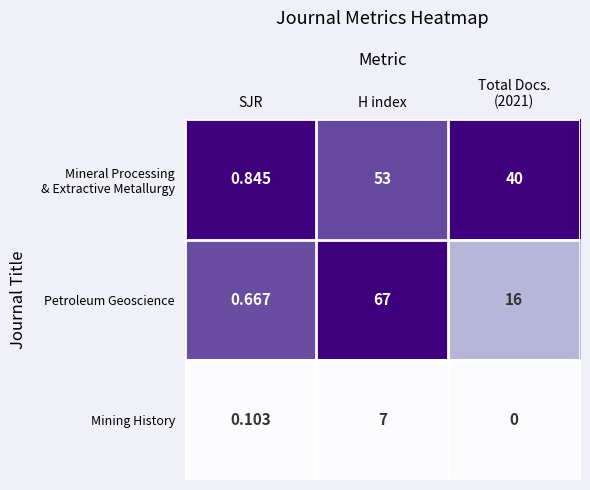

Is the value of Mining History at SJR greater than the value of Petroleum Geoscience at SJR?

No